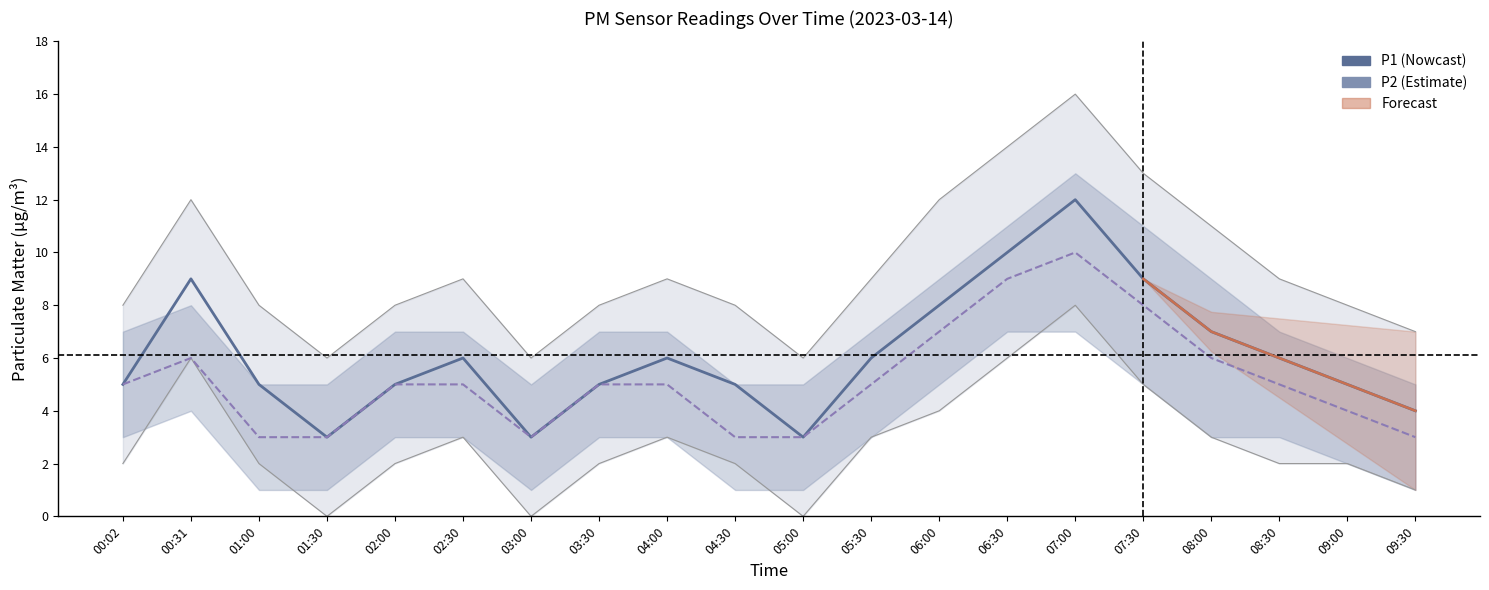

True or false: P1 and P2 cross at least once.

False